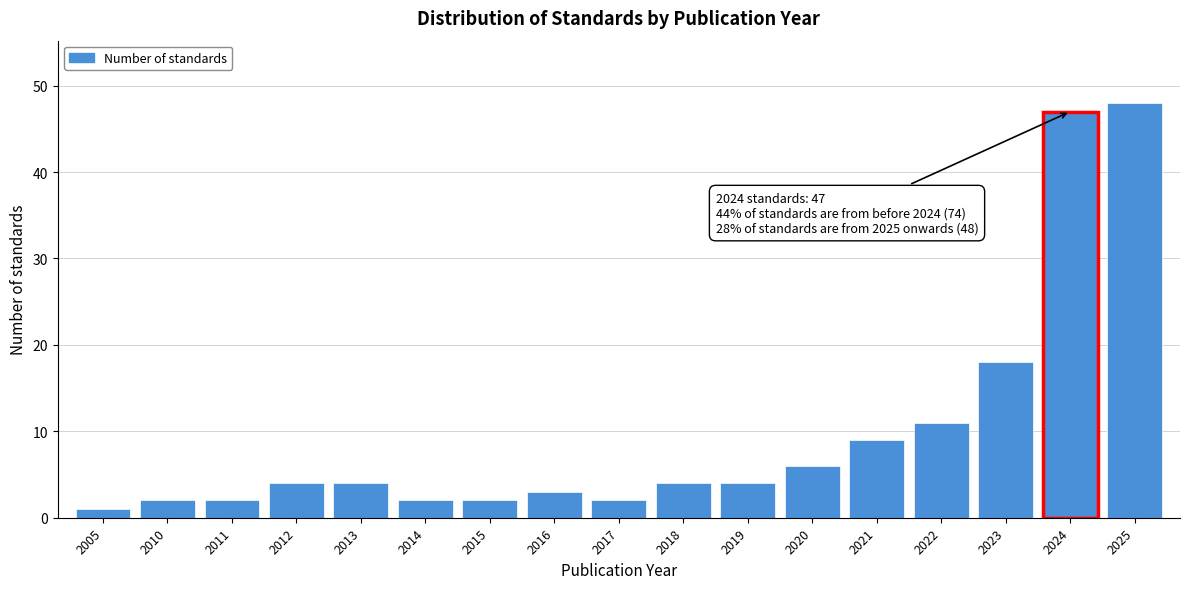

Reading left to right, transcribe all the data shown in this chart.

2005=1	2010=2	2011=2	2012=4	2013=4	2014=2	2015=2	2016=3	2017=2	2018=4	2019=4	2020=6	2021=9	2022=11	2023=18	2024=47	2025=48